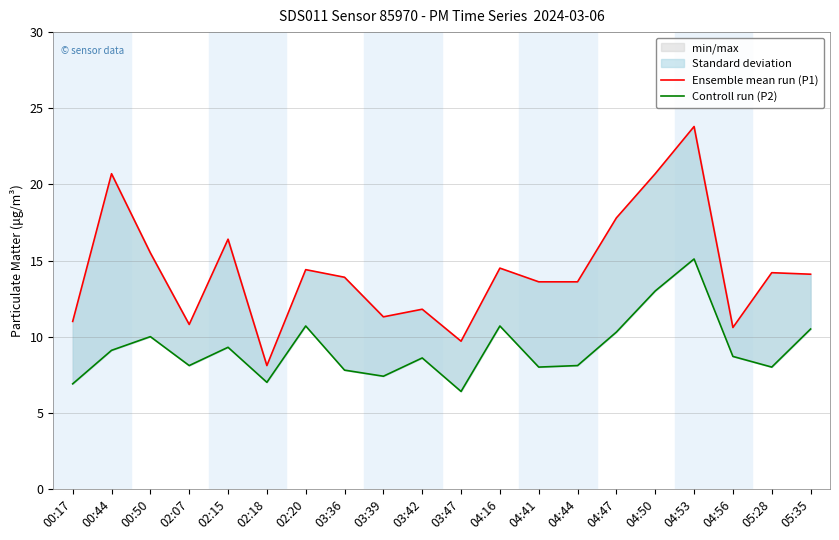

Reading left to right, transcribe all the data shown in this chart.

Ensemble mean run (P1): 00:17=11.0	00:44=20.7	00:50=15.5	02:07=10.8	02:15=16.4	02:18=8.1	02:20=14.4	03:36=13.9	03:39=11.3	03:42=11.8	03:47=9.7	04:16=14.5	04:41=13.6	04:44=13.6	04:47=17.8	04:50=20.7	04:53=23.8	04:56=10.6	05:28=14.2	05:35=14.1
Controll run (P2): 00:17=6.9	00:44=9.1	00:50=10.0	02:07=8.1	02:15=9.3	02:18=7.0	02:20=10.7	03:36=7.8	03:39=7.4	03:42=8.6	03:47=6.4	04:16=10.7	04:41=8.0	04:44=8.1	04:47=10.3	04:50=13.0	04:53=15.1	04:56=8.7	05:28=8.0	05:35=10.5